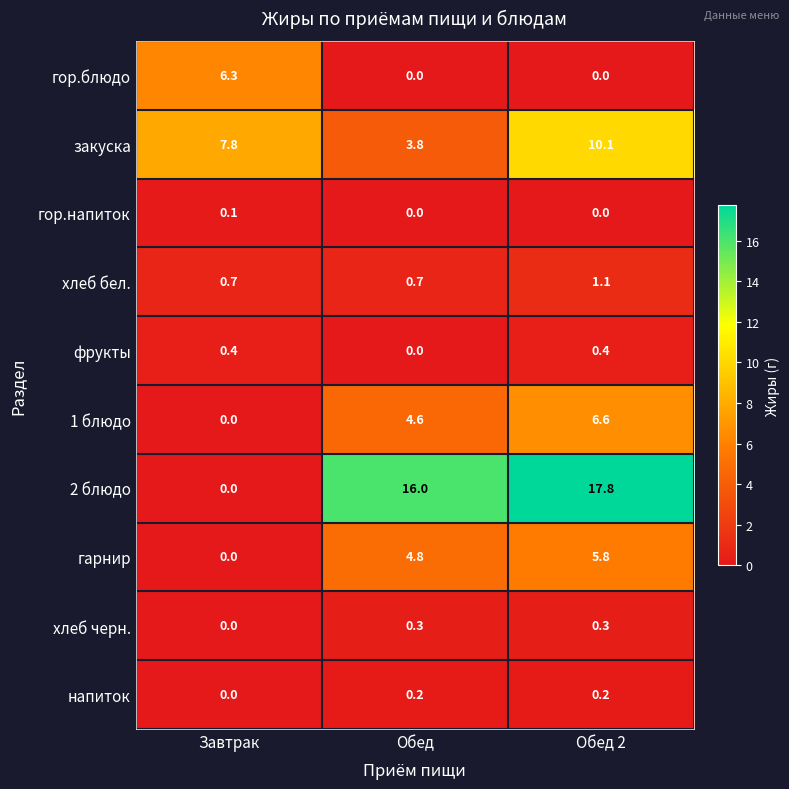

Is it true that 2 блюдо equals 17.8 at Обед 2?

True